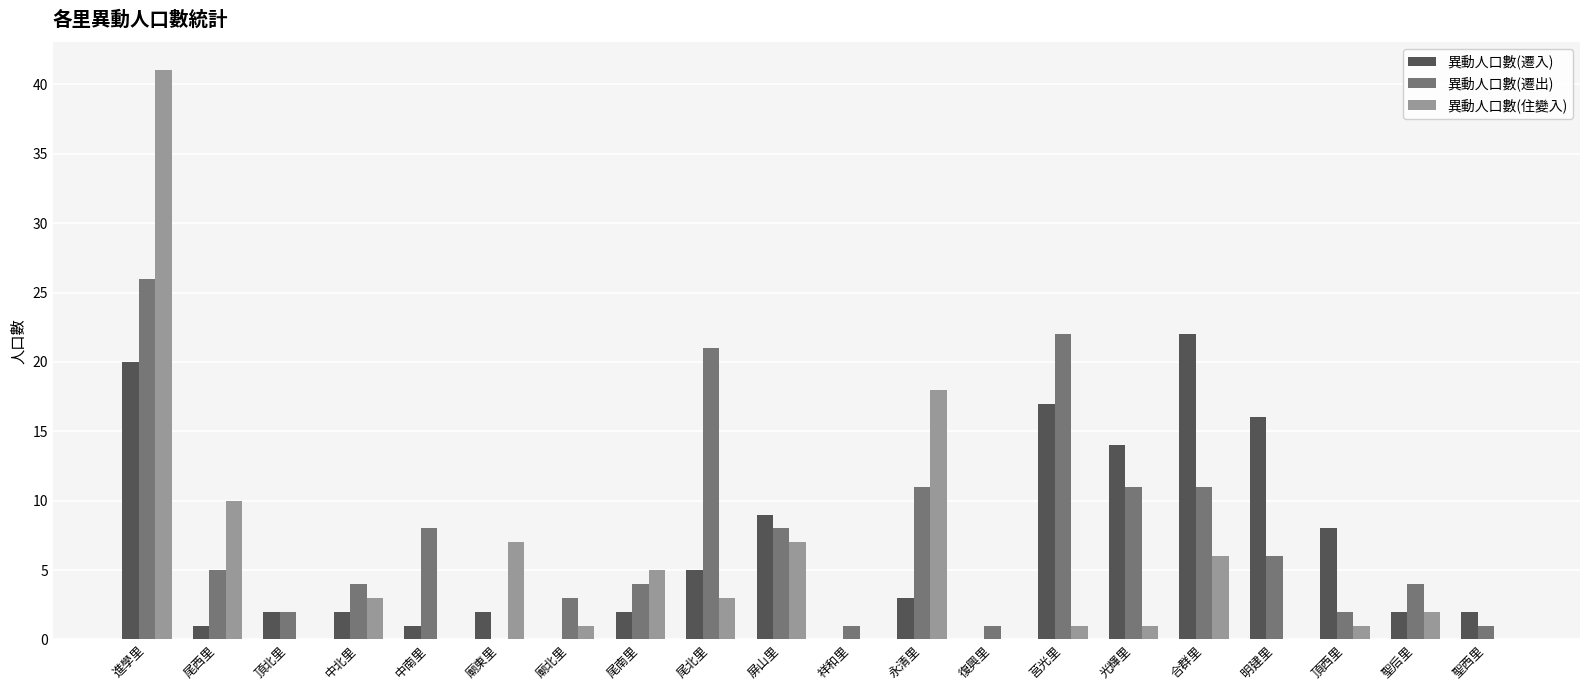

Between 中南里 and 廟北里, which series saw the biggest shift?

異動人口數(遷出)